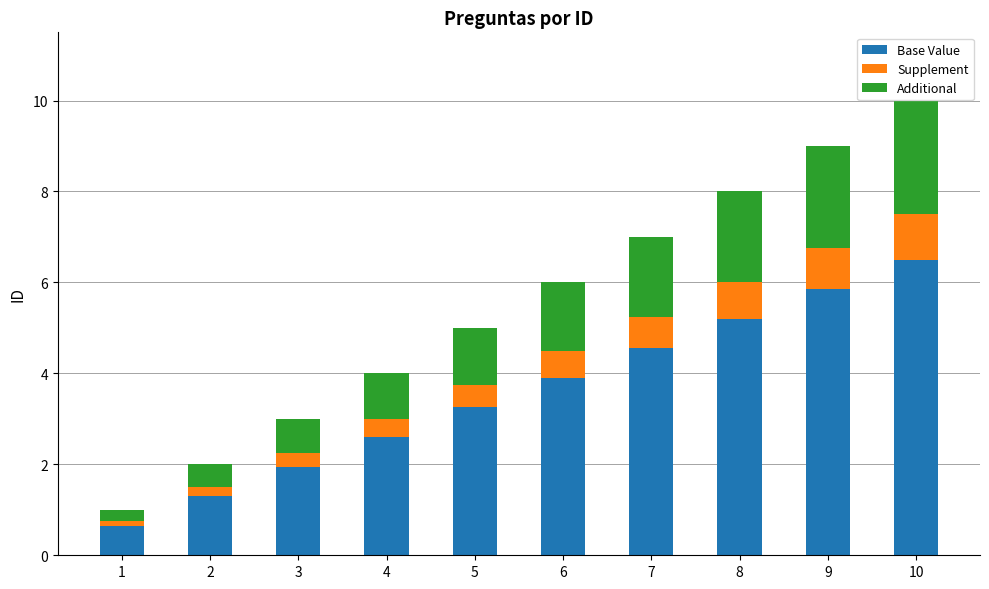

Rank the categories by Base Value value from lowest to highest.

1, 2, 3, 4, 5, 6, 7, 8, 9, 10